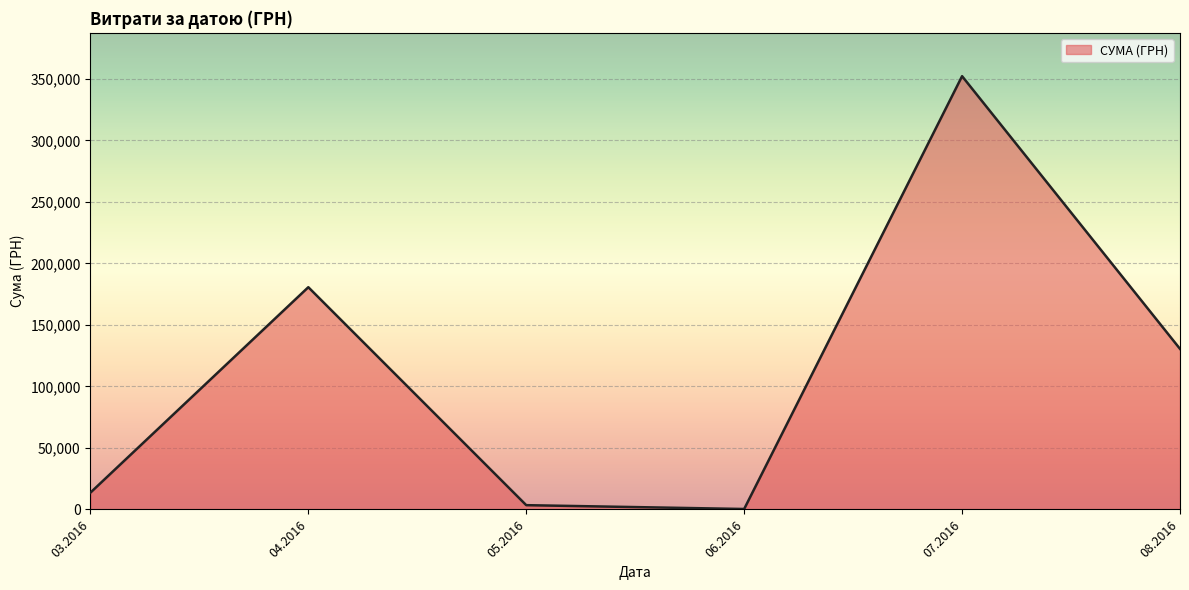

Rank the categories by value from lowest to highest.

06.2016, 05.2016, 03.2016, 08.2016, 04.2016, 07.2016